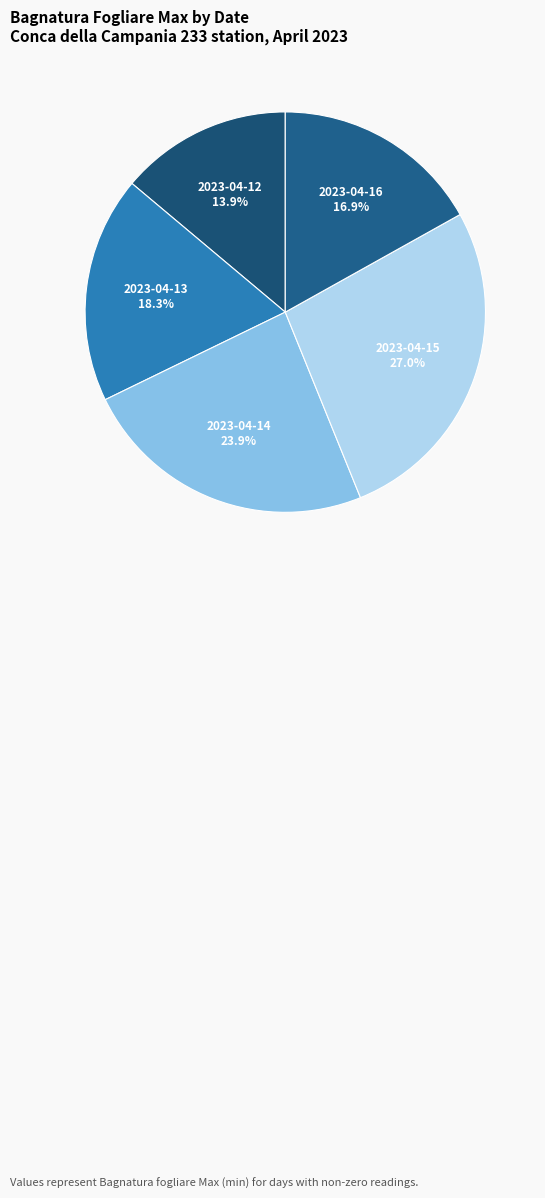

To the nearest percent, what is the average slice percentage?

20%